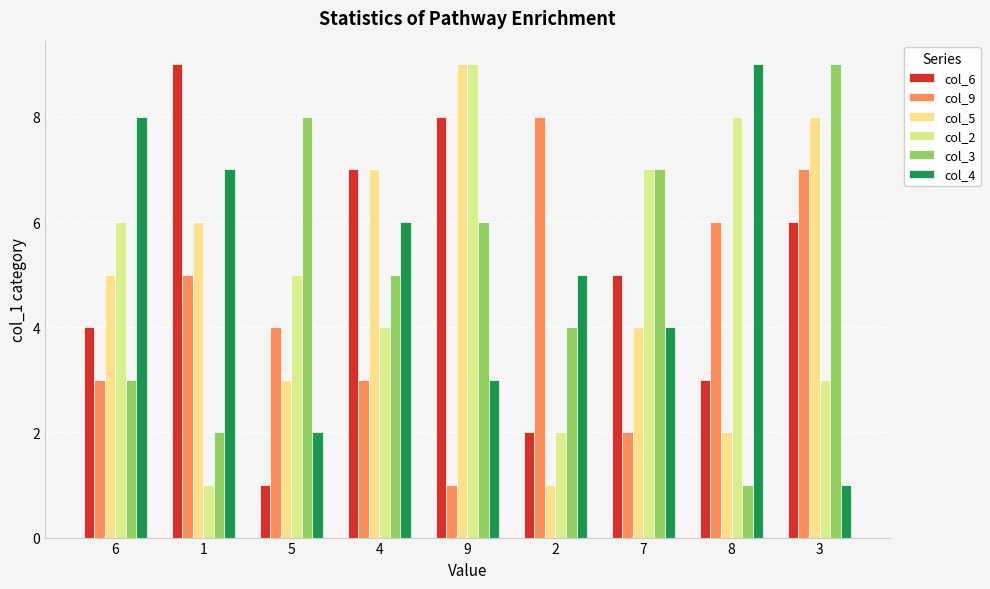

What are all the series names shown in the legend?

col_6, col_9, col_5, col_2, col_3, col_4